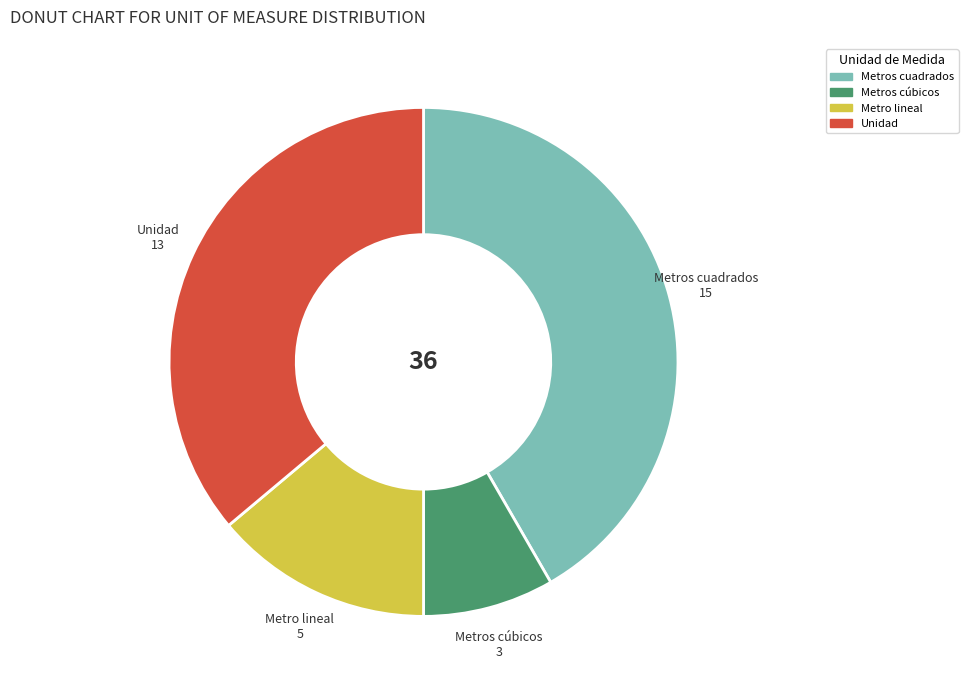

How many slices are in this pie chart?

4